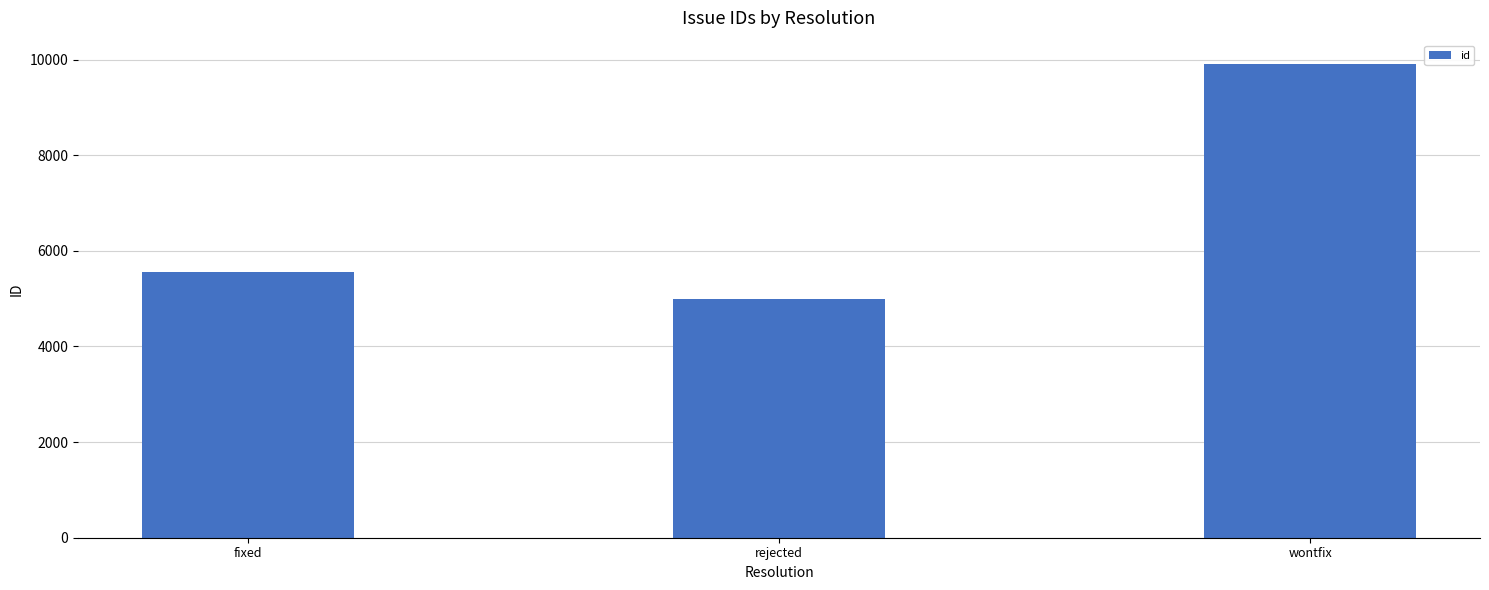

What is the change in value from fixed to rejected?

-569